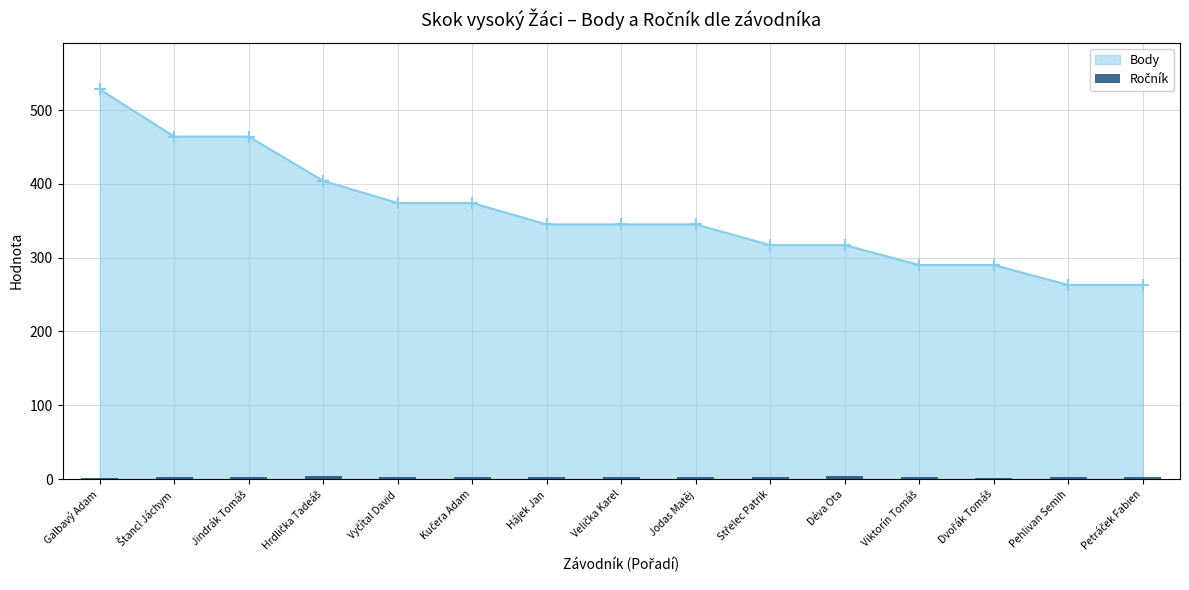

List the labels in order of value, smallest first.

Galbavý Adam, Dvořák Tomáš, Štancl Jáchym, Jindrák Tomáš, Vyčítal David, Kučera Adam, Hájek Jan, Velička Karel, Jodas Matěj, Střelec Patrik, Viktorín Tomáš, Pehlivan Semih, Petráček Fabien, Hrdlička Tadeáš, Déva Ota